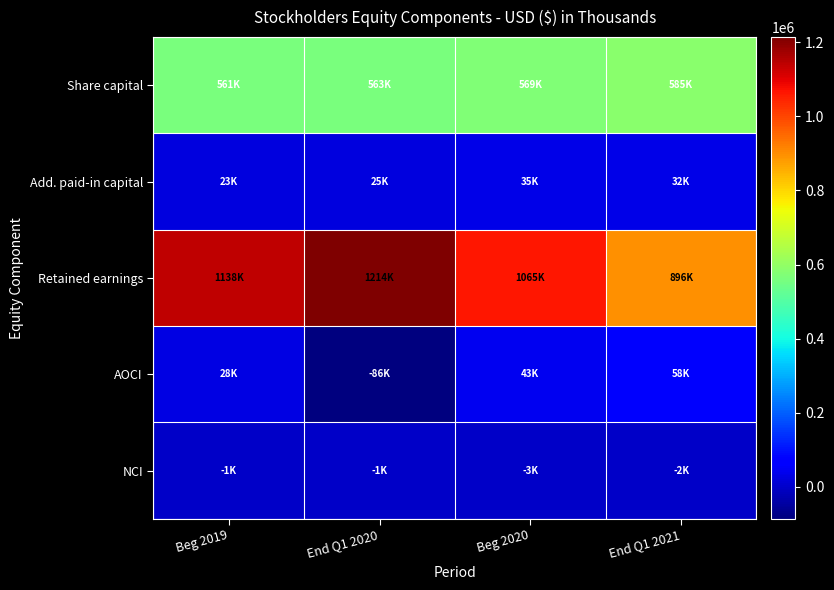

How many categories are shown in the chart?

4